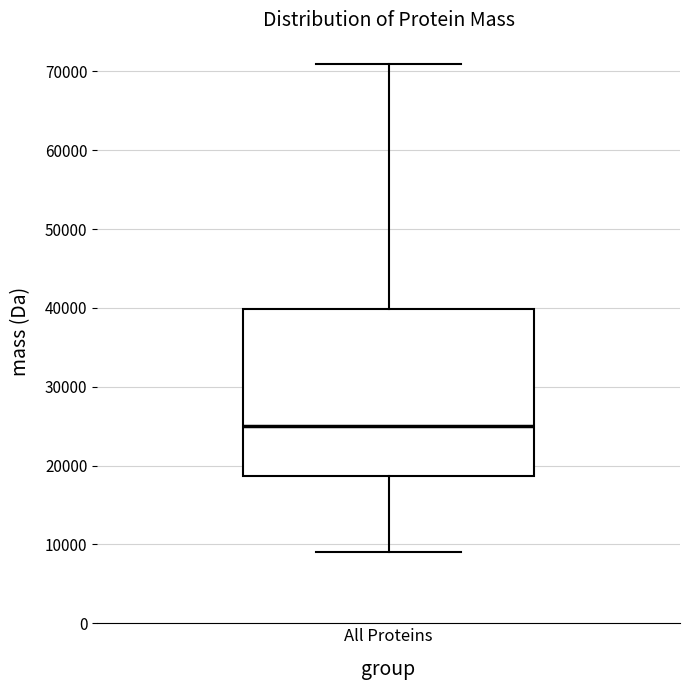

Read this box plot against the y-axis: the position of the median line, the range covered by the box, and the ends of both whiskers. The values are not printed on the chart, so give them approximately, as read against the axis.

median 25000, box 19000 to 40000, whiskers 9000 to 71000